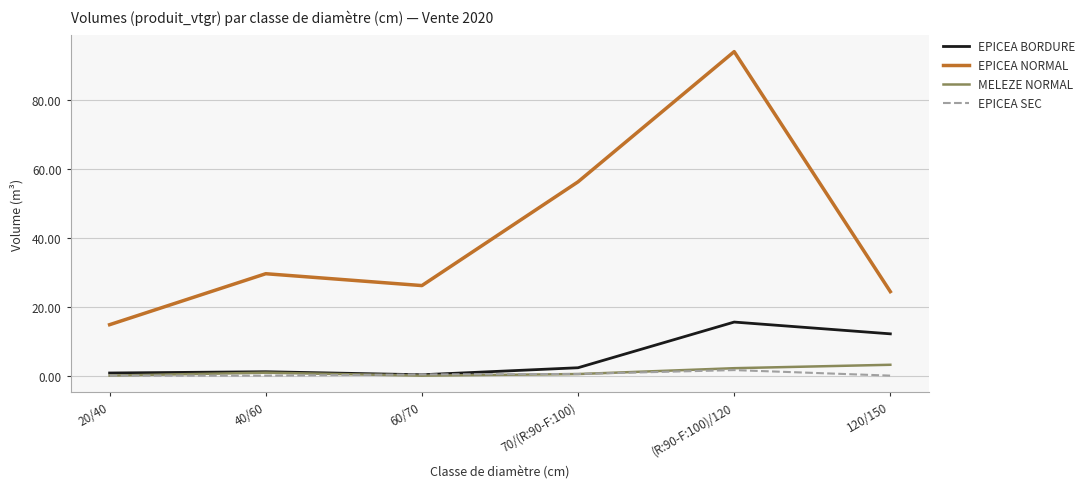

Is it true that EPICEA NORMAL equals 14.9 at 40/60?

False